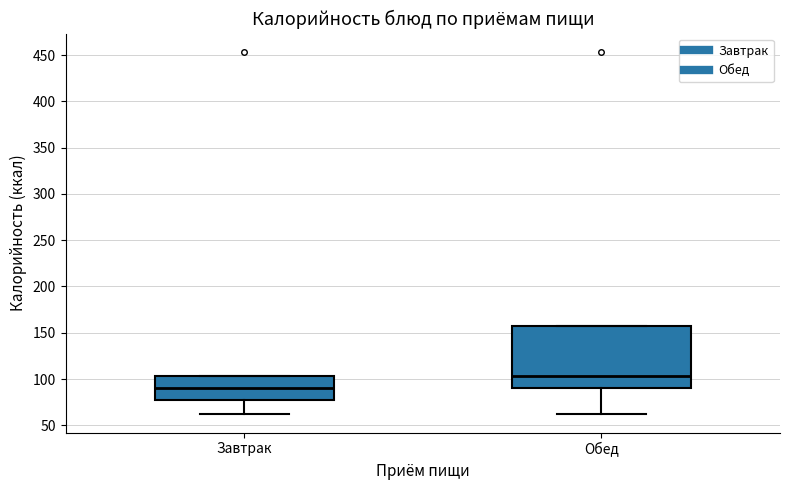

Reading left to right, transcribe this box plot: for each box, give where its median line is, the range the box spans, and where its two whiskers end, as read against the y-axis. The values are not printed on the chart, so give them approximately, as read against the axis.

Завтрак: median 90, box 75 to 105, whiskers 60 to 105
Обед: median 105, box 90 to 155, whiskers 60 to 155